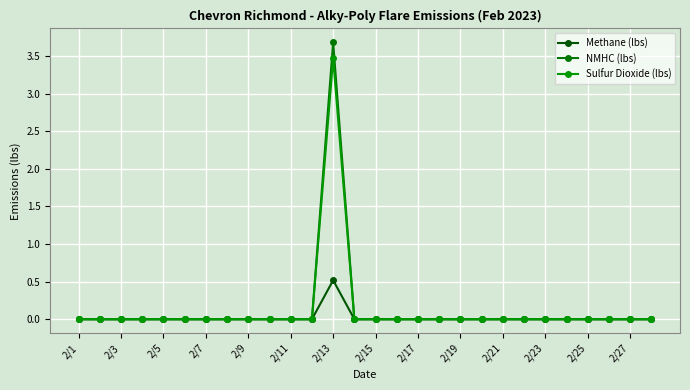

How many Sulfur Dioxide (lbs) values are between 0 and 1?

27